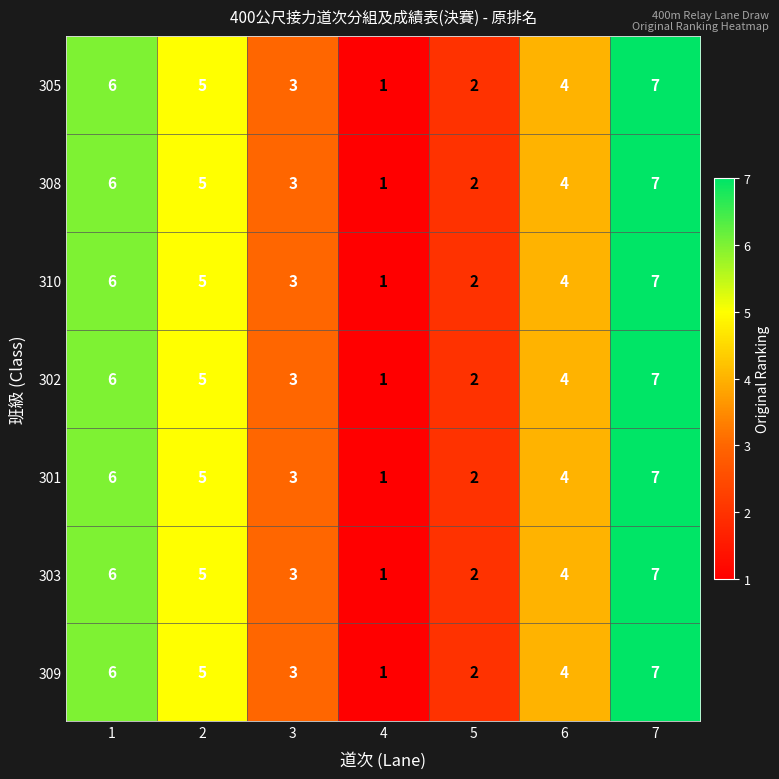

At which category is the sum across all series the highest?

7